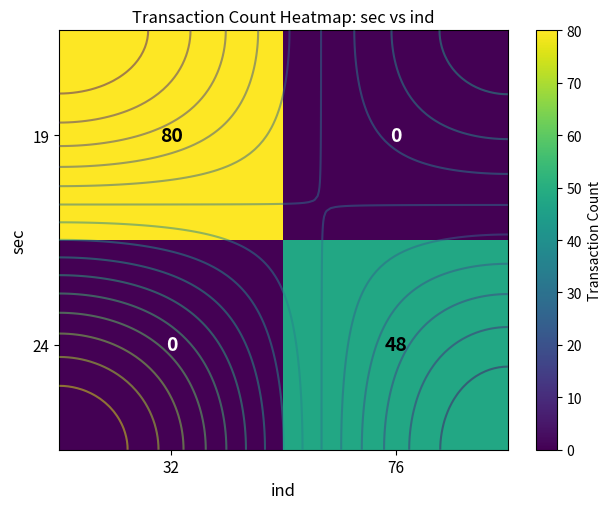

Which series has the largest total across all categories?

19